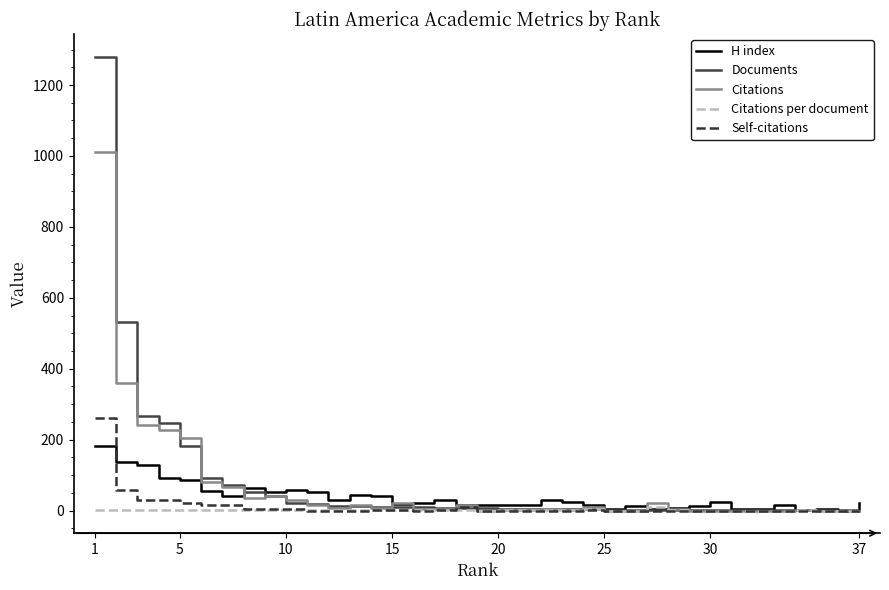

List the series in order of their peak value, highest first.

Documents, Citations, Self-citations, H index, Citations per document